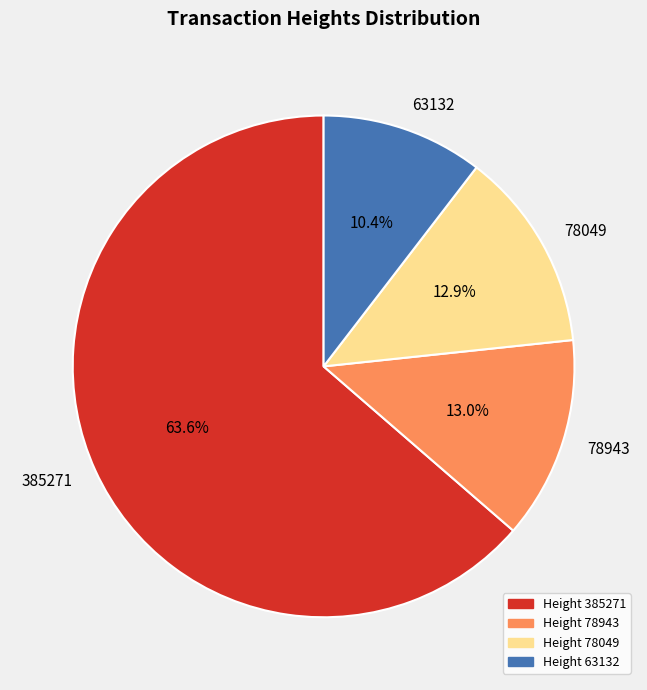

True or false: 63132 accounts for 10% of the total.

True